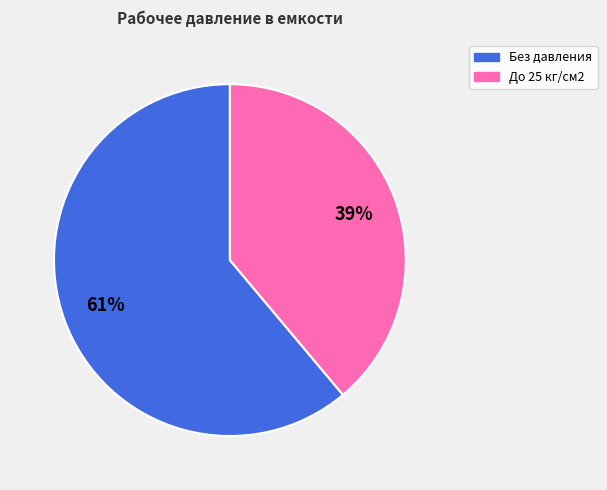

Count the number of slices in the pie.

2